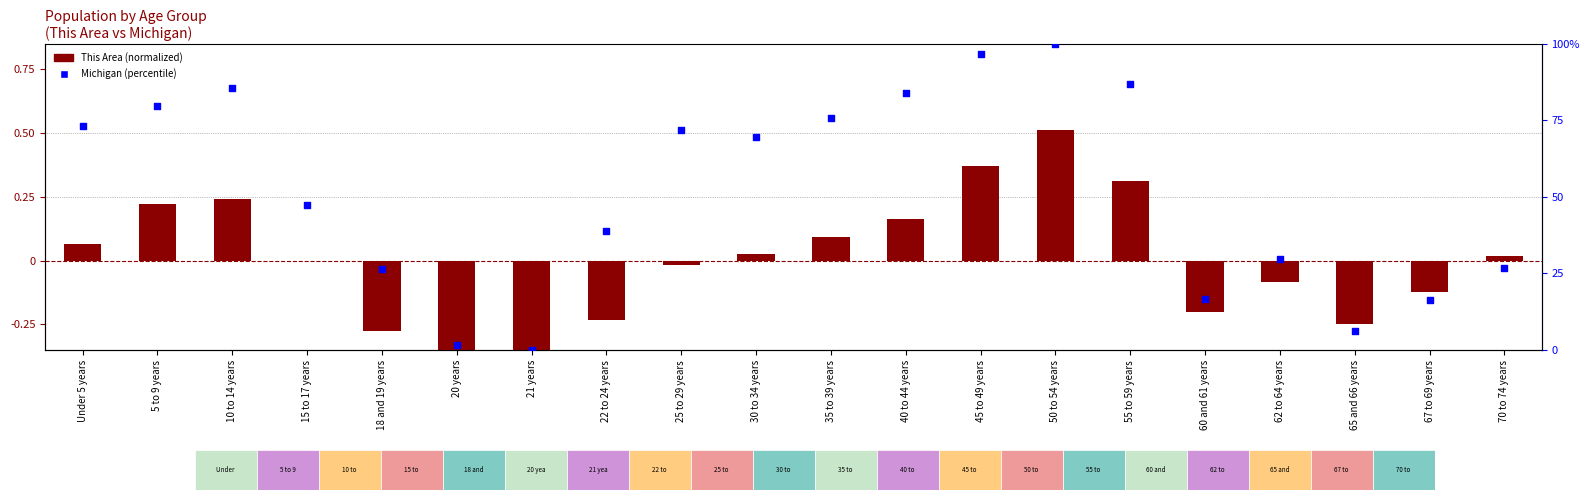

Which series contains the highest Y value?

Michigan (percentile)